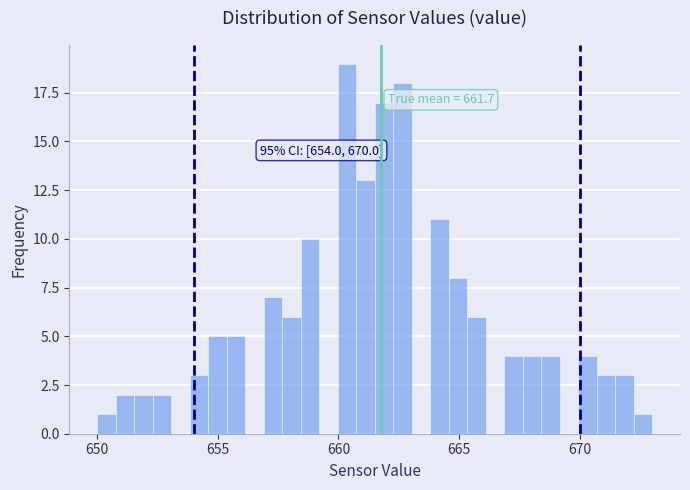

Read against the x-axis, roughly where is the centre of the tallest bar?

660.5